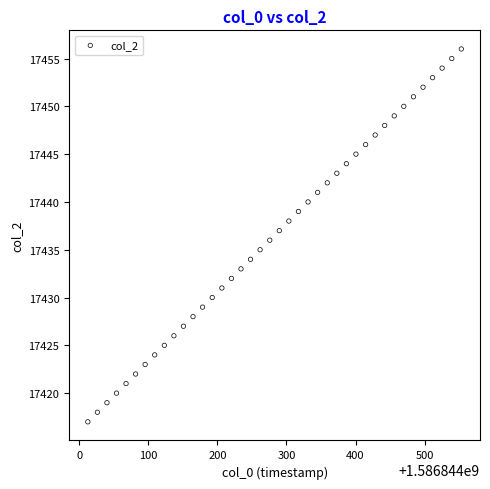

What is the range of Y values (max minus min)?

39